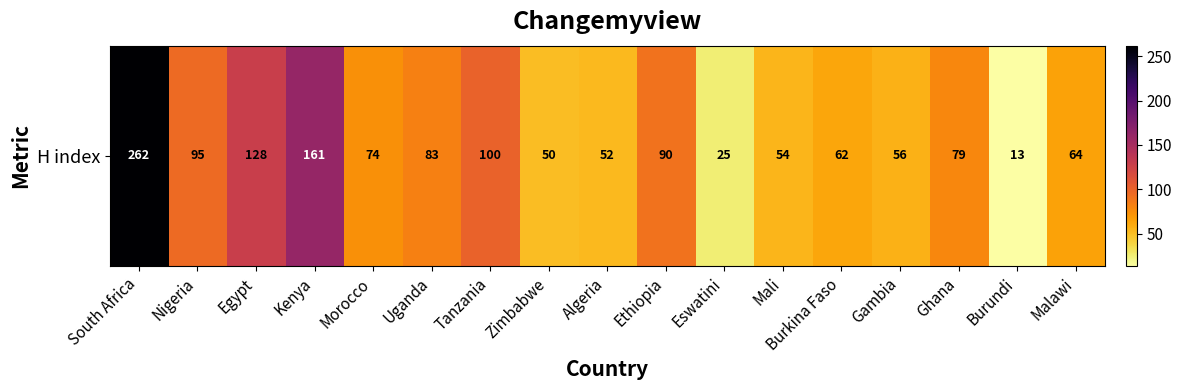

List the labels in order of value, largest first.

South Africa, Kenya, Egypt, Tanzania, Nigeria, Ethiopia, Uganda, Ghana, Morocco, Malawi, Burkina Faso, Gambia, Mali, Algeria, Zimbabwe, Eswatini, Burundi